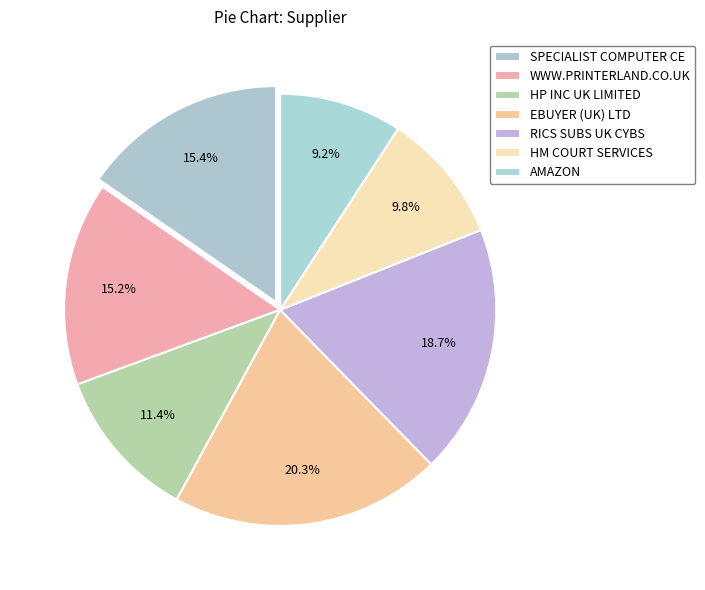

Combined, do WWW.PRINTERLAND.CO.UK and HP INC UK LIMITED account for over 50%?

No